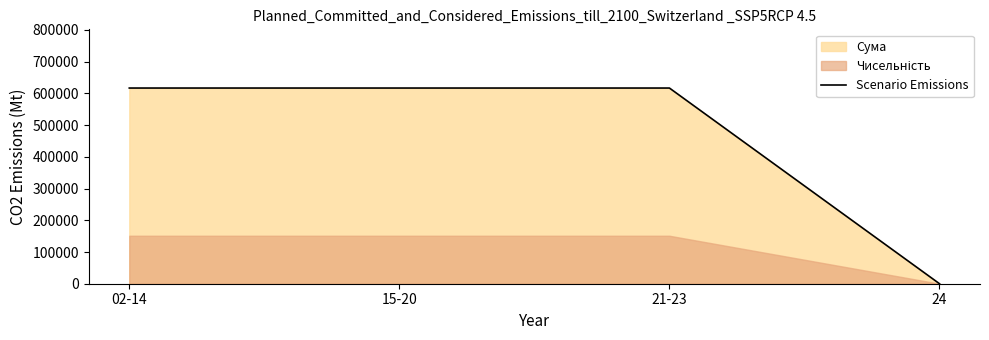

Reading left to right, list all the values displayed in this chart.

02-14=616884.5	15-20=616884.5	21-23=616884.5	24=0.0